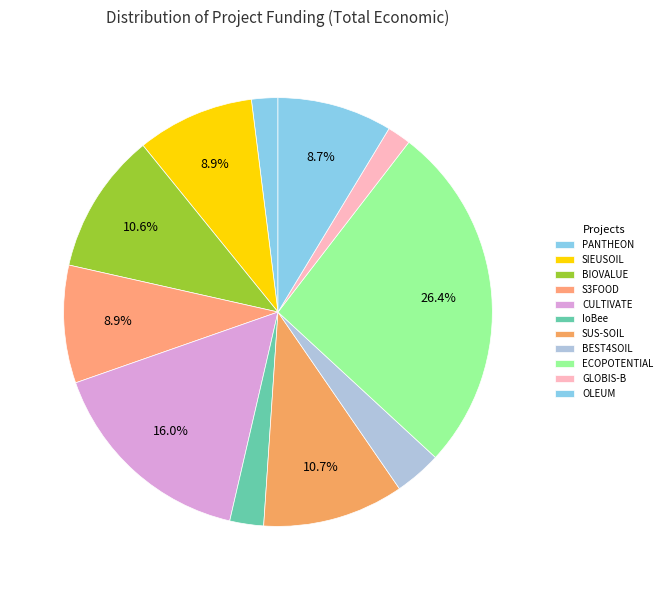

Count the number of slices in the pie.

11